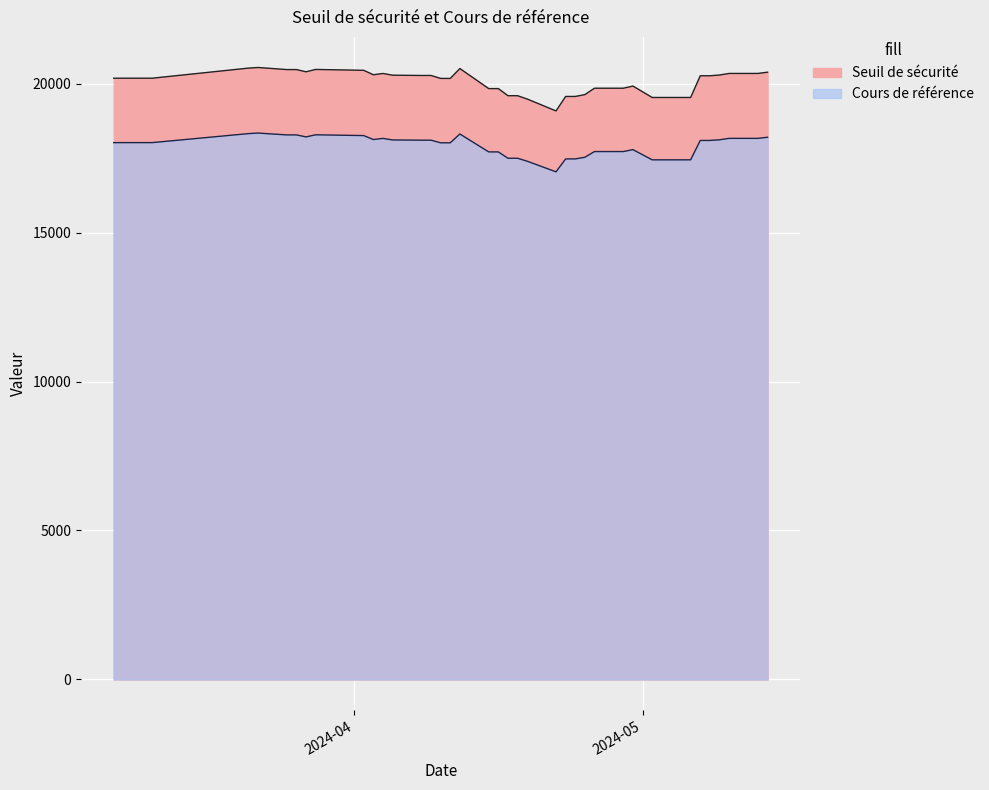

What is the sum of all Cours de référence values?

698597.9